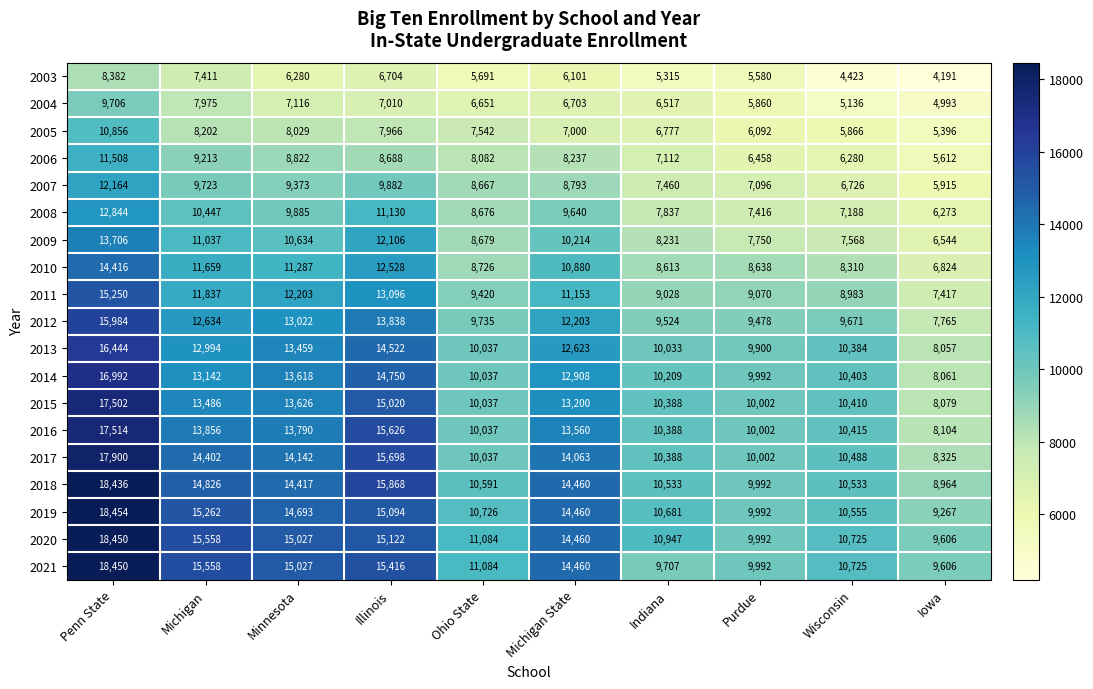

What is the difference between the 2009 values at Penn State and Wisconsin?

6138